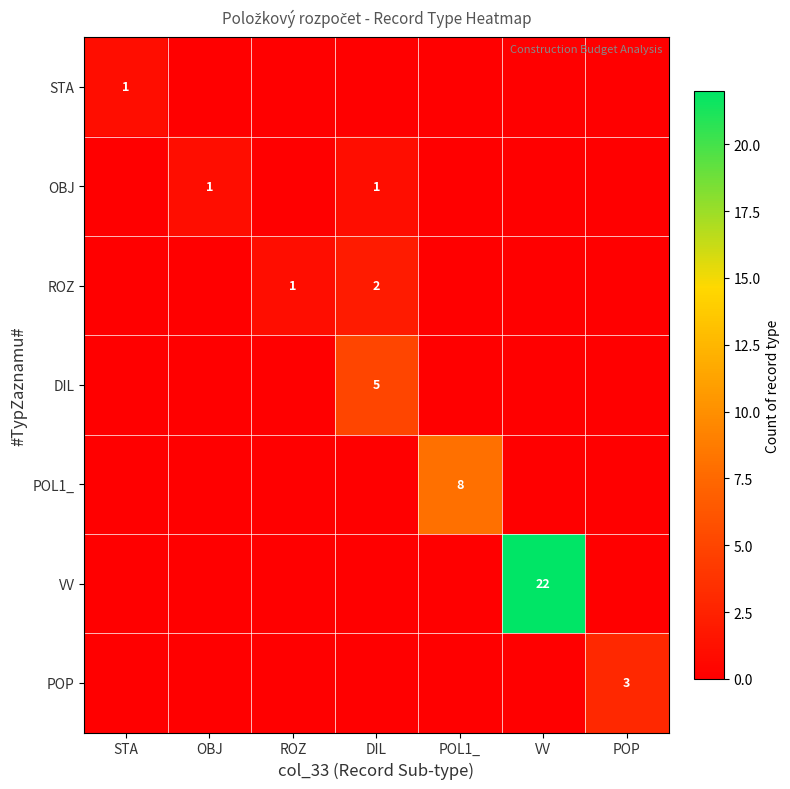

What is the difference between the maximum and minimum values in the POL1_ series?

8